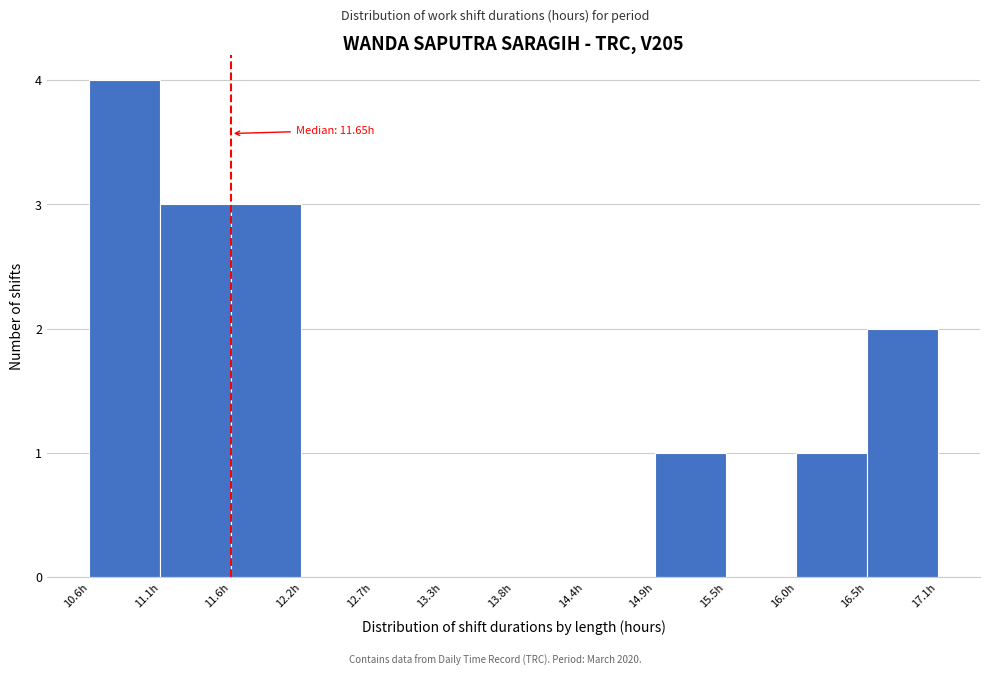

Which range on the x-axis has the tallest bar?

10.6 to 11.1